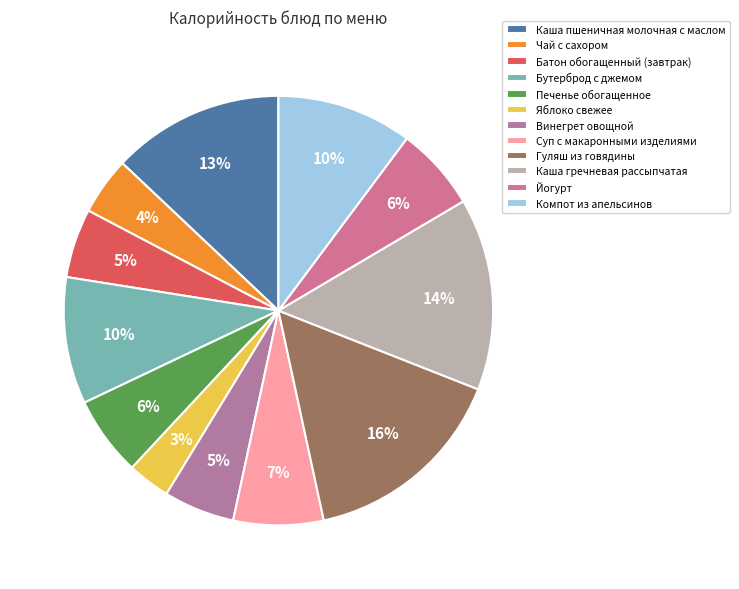

Approximately how many times larger is the value at Йогурт compared to Каша пшеничная молочная с маслом?

0.5